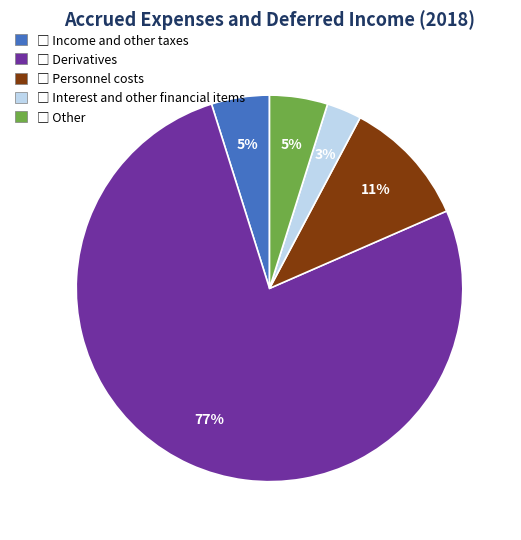

How many slices are in this pie chart?

5